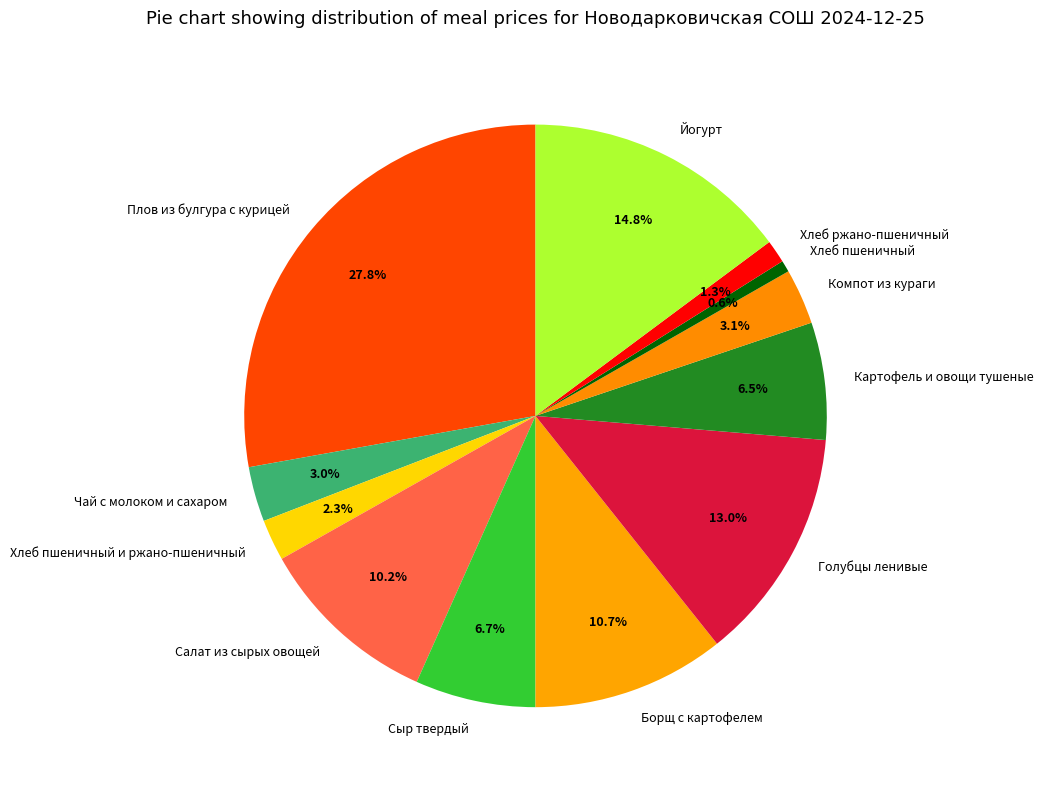

To the nearest percent, what is the difference between the Картофель и овощи тушеные and Компот из кураги slice percentages?

3%